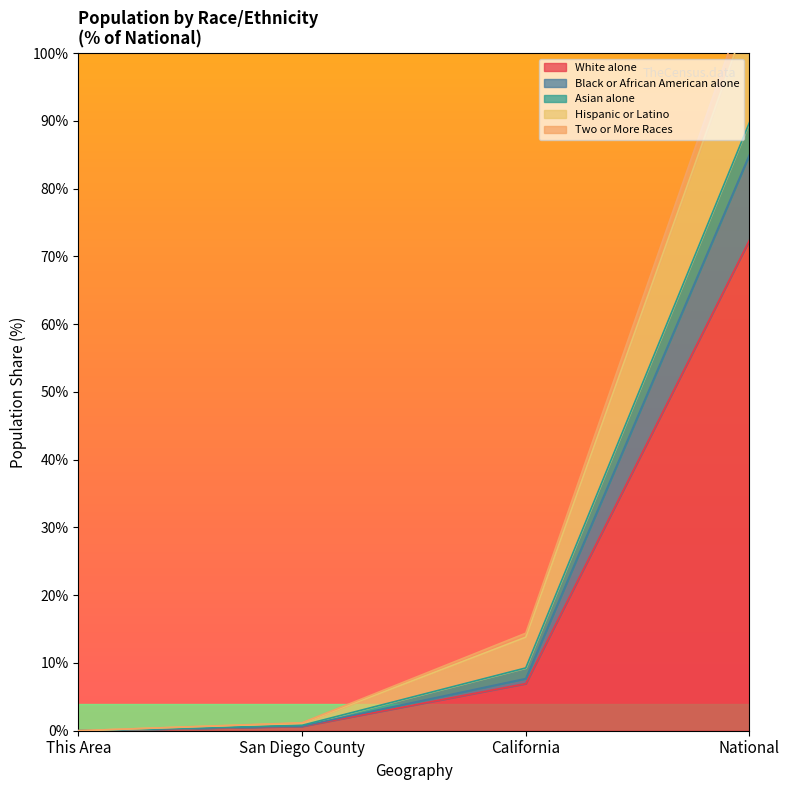

Where is White alone nearest to the value 36?

California